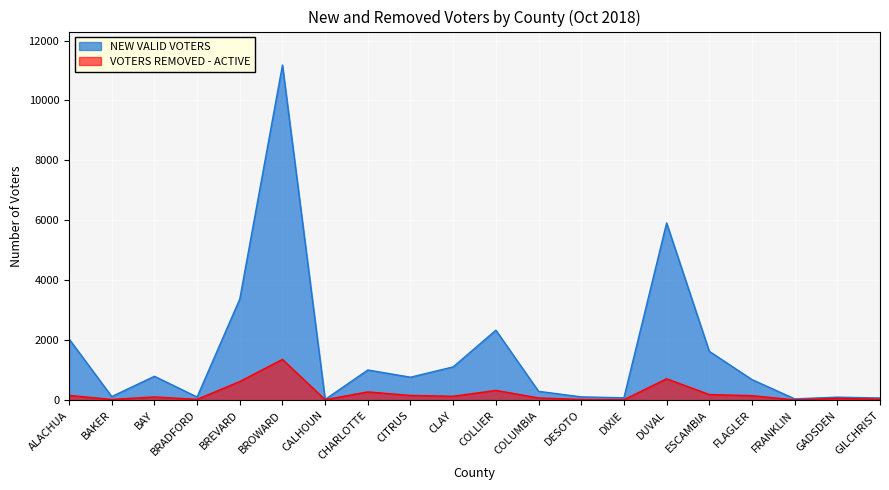

What is the average value of the VOTERS REMOVED - ACTIVE series?

225